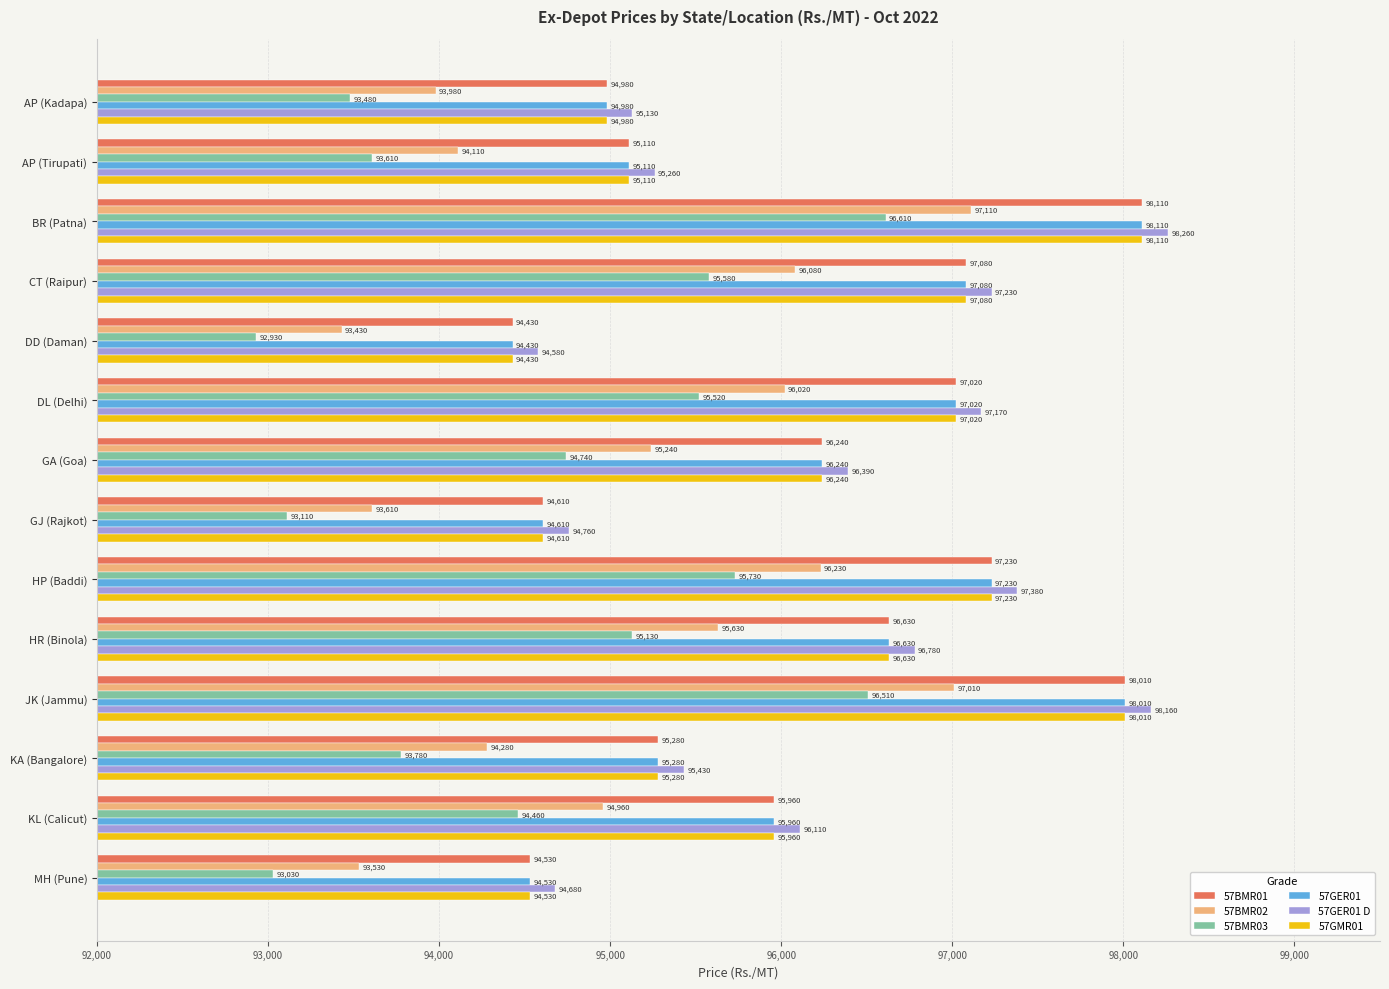

At which label is 57GER01 D closest to 96420?

GA (Goa)